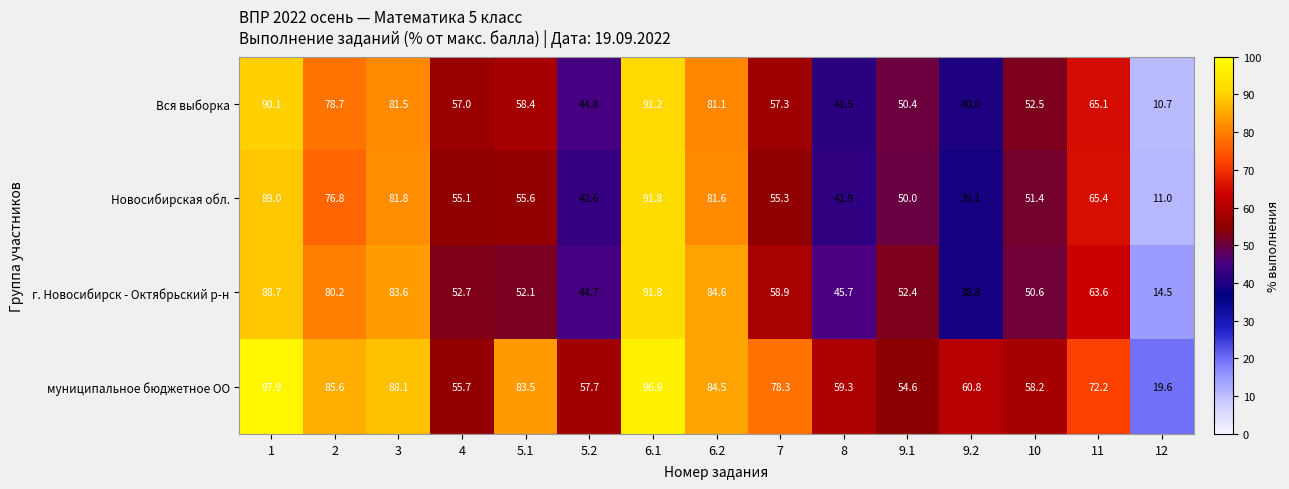

Where is Вся выборка nearest to the value 50?

9.1